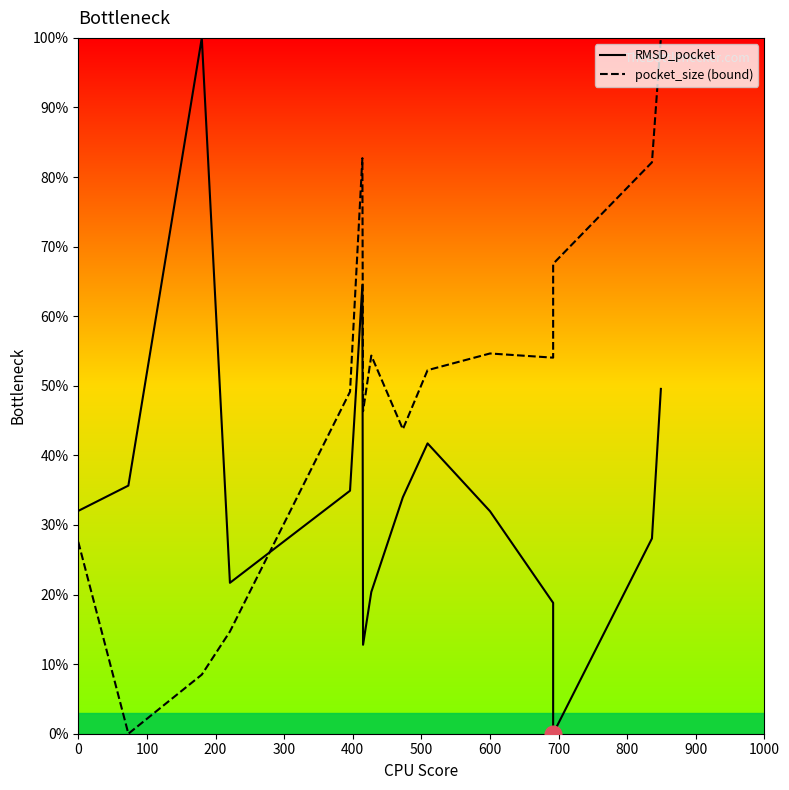

What are all the series names shown in the legend?

RMSD_pocket, pocket_size (bound)